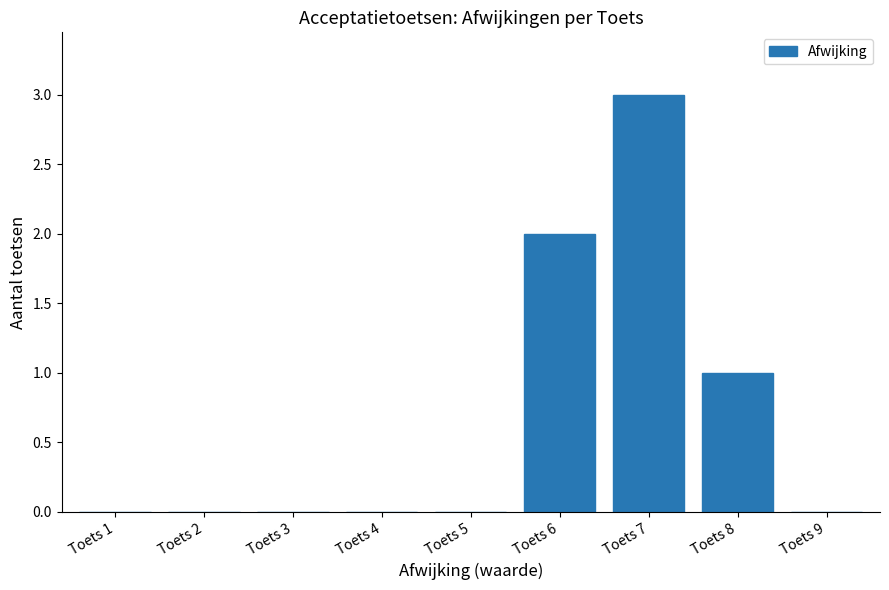

True or false: the data shows 0.0 at Toets 4.

True